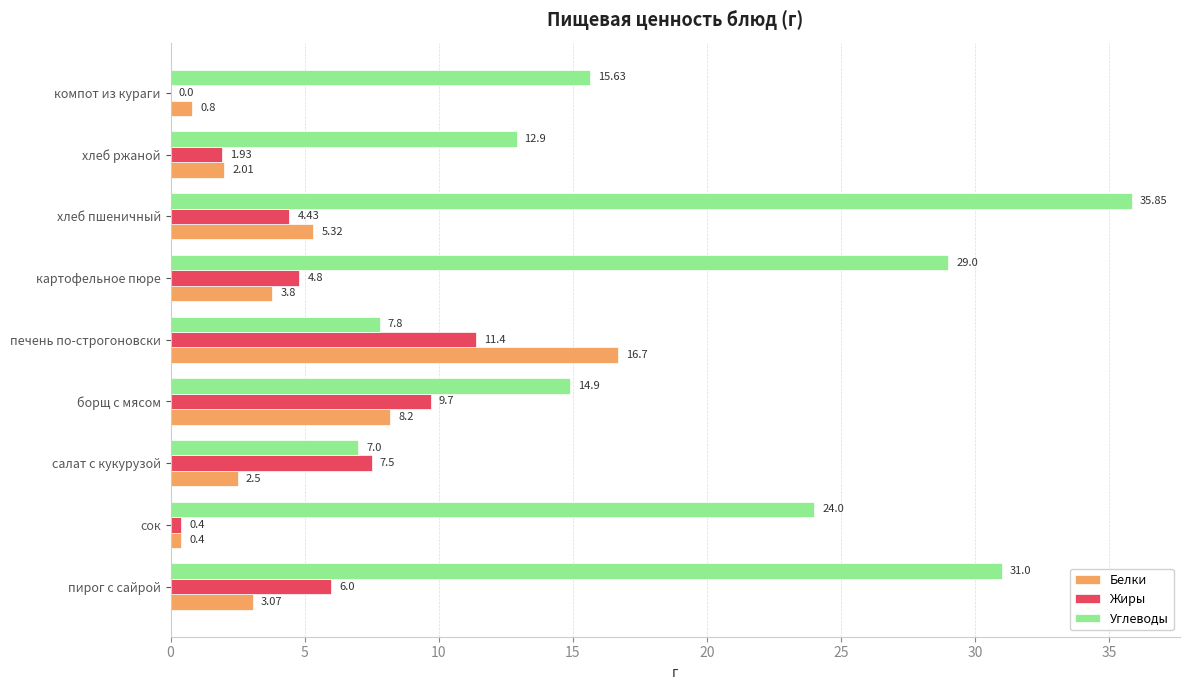

What is the sum of all Белки values?

42.8